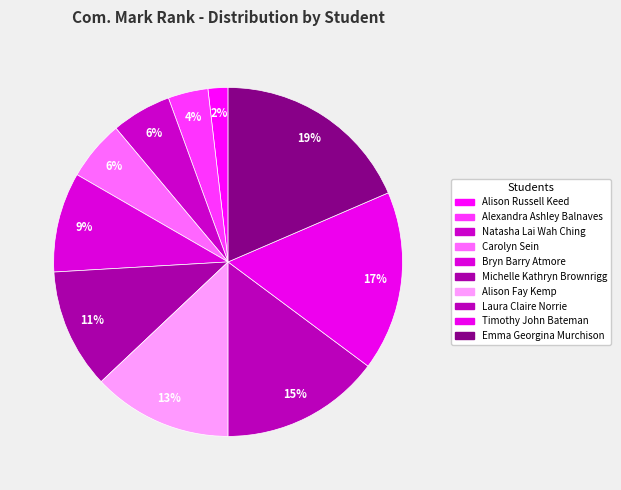

What percentage is NOT represented by Alexandra Ashley Balnaves?

96.3%